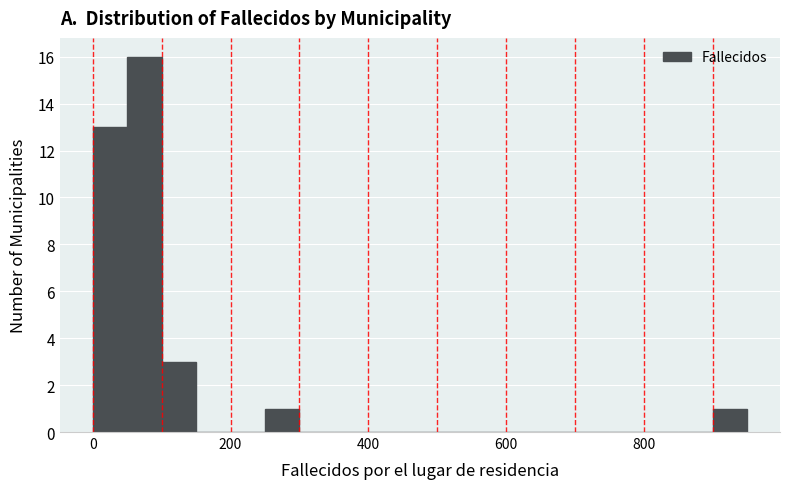

Around what value on the x-axis is the tallest bar? Give the approximate position of its centre, as read against the axis.

80